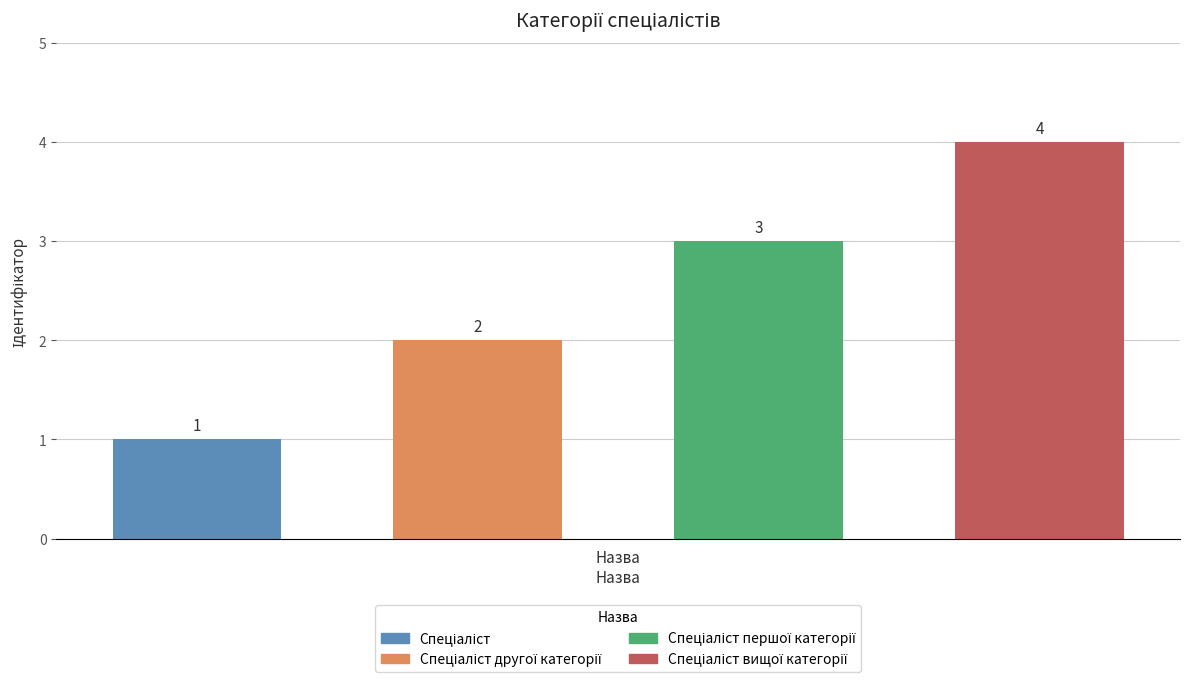

What is the greatest value displayed?

4